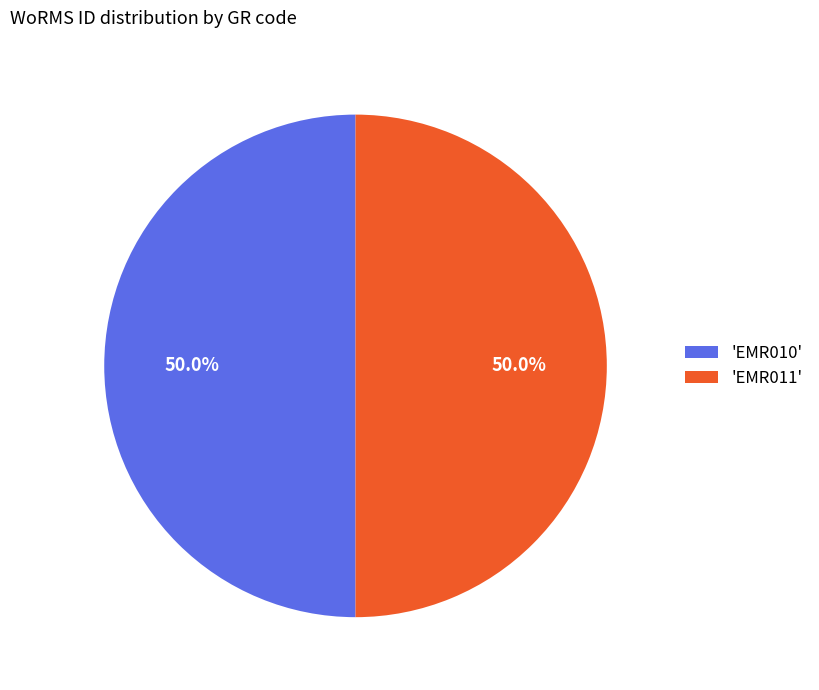

What is the ratio of the value at 'EMR010' to the value at 'EMR011'?

1.0